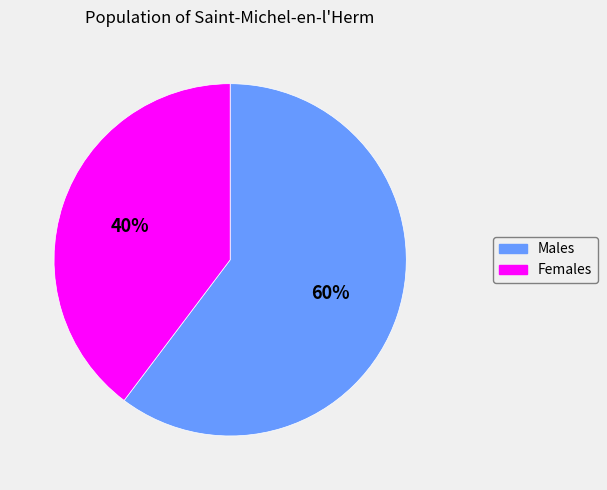

Is there any slice that represents more than half of the pie?

Yes